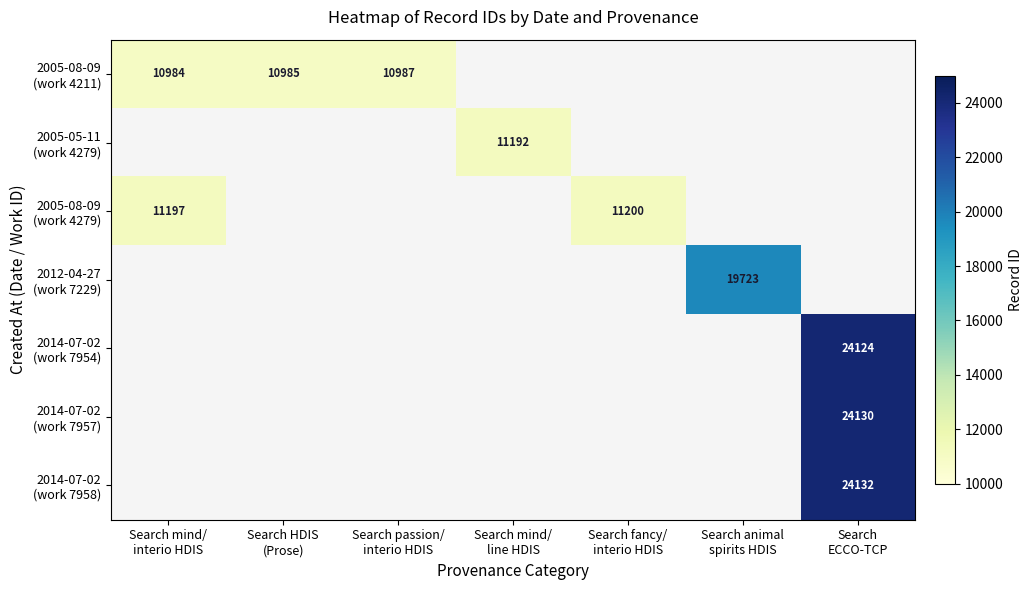

At which label is 2005-08-09 (work 4279) closest to 11198?

Search mind/ interio HDIS